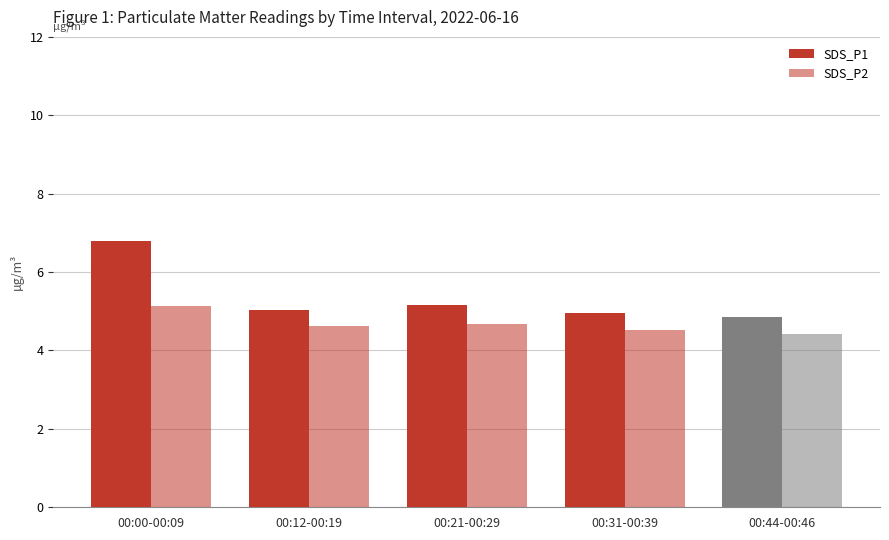

Reading left to right, what are all the values shown in this chart?

SDS_P1: 00:00-00:09=6.8	00:12-00:19=5.0	00:21-00:29=5.2	00:31-00:39=5.0	00:44-00:46=4.8
SDS_P2: 00:00-00:09=5.1	00:12-00:19=4.6	00:21-00:29=4.7	00:31-00:39=4.5	00:44-00:46=4.4